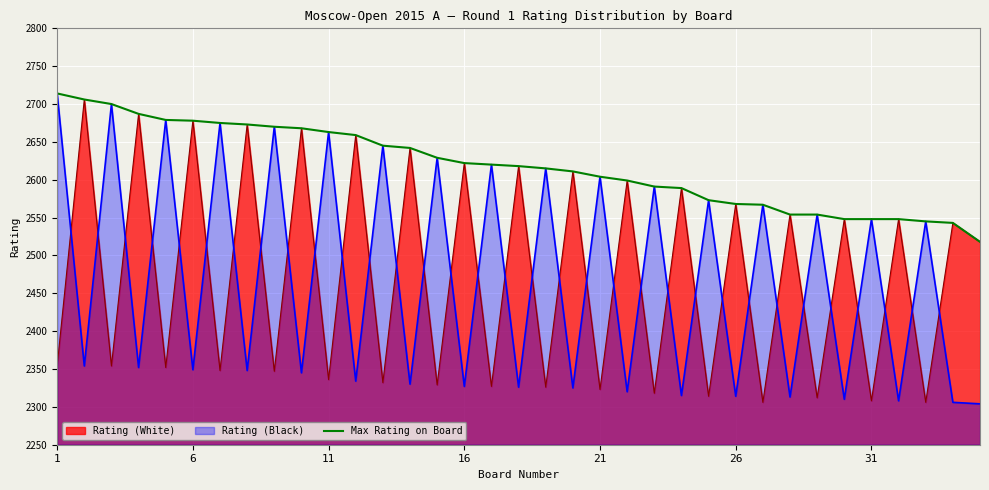

What is the minimum value for Rating (Black)?

2304